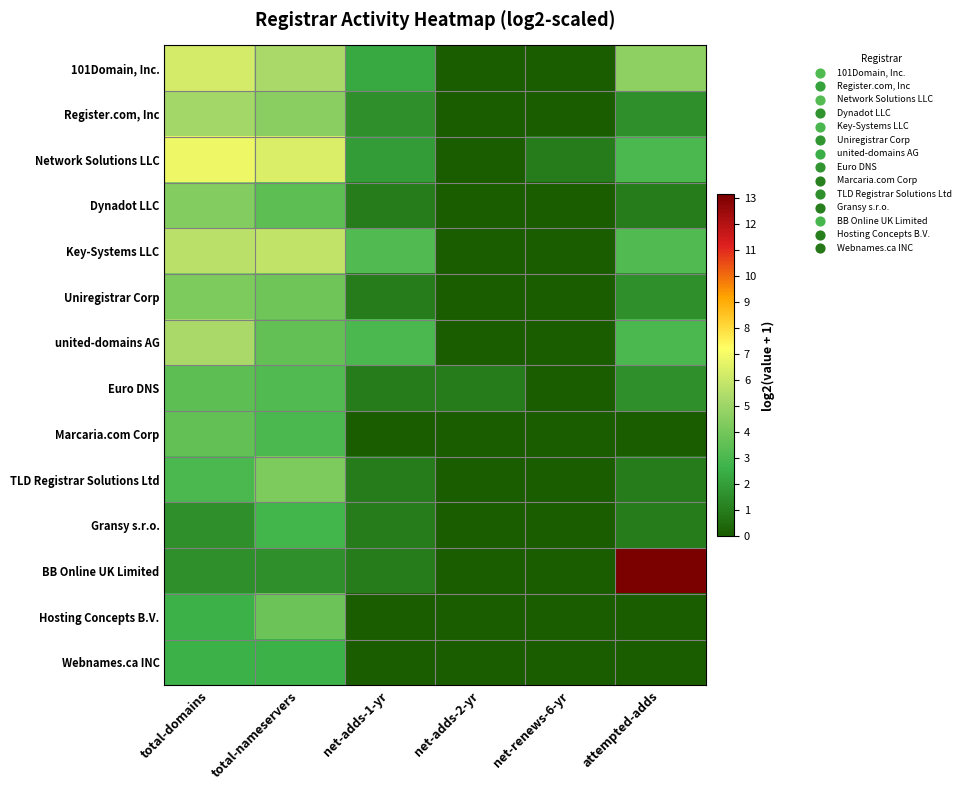

Reading right to left, extract all data points from this chart.

101Domain, Inc.: attempted-adds=4.6	net-renews-6-yr=0.0	net-adds-2-yr=0.0	net-adds-1-yr=2.3	total-nameservers=5.3	total-domains=6.2
Register.com, Inc: attempted-adds=1.6	net-renews-6-yr=0.0	net-adds-2-yr=0.0	net-adds-1-yr=1.6	total-nameservers=4.5	total-domains=5.2
Network Solutions LLC: attempted-adds=3.0	net-renews-6-yr=1.0	net-adds-2-yr=0.0	net-adds-1-yr=2.0	total-nameservers=6.4	total-domains=6.9
Dynadot LLC: attempted-adds=1.0	net-renews-6-yr=0.0	net-adds-2-yr=0.0	net-adds-1-yr=1.0	total-nameservers=3.5	total-domains=4.4
Key-Systems LLC: attempted-adds=3.2	net-renews-6-yr=0.0	net-adds-2-yr=0.0	net-adds-1-yr=3.2	total-nameservers=5.8	total-domains=5.7
Uniregistrar Corp: attempted-adds=1.6	net-renews-6-yr=0.0	net-adds-2-yr=0.0	net-adds-1-yr=1.0	total-nameservers=3.9	total-domains=4.2
united-domains AG: attempted-adds=3.0	net-renews-6-yr=0.0	net-adds-2-yr=0.0	net-adds-1-yr=3.0	total-nameservers=3.6	total-domains=5.3
Euro DNS: attempted-adds=1.6	net-renews-6-yr=0.0	net-adds-2-yr=1.0	net-adds-1-yr=1.0	total-nameservers=3.2	total-domains=3.5
Marcaria.com Corp: attempted-adds=0.0	net-renews-6-yr=0.0	net-adds-2-yr=0.0	net-adds-1-yr=0.0	total-nameservers=3.0	total-domains=3.6
TLD Registrar Solutions Ltd: attempted-adds=1.0	net-renews-6-yr=0.0	net-adds-2-yr=0.0	net-adds-1-yr=1.0	total-nameservers=4.2	total-domains=3.0
Gransy s.r.o.: attempted-adds=1.0	net-renews-6-yr=0.0	net-adds-2-yr=0.0	net-adds-1-yr=1.0	total-nameservers=2.8	total-domains=1.6
BB Online UK Limited: attempted-adds=13.1	net-renews-6-yr=0.0	net-adds-2-yr=0.0	net-adds-1-yr=1.0	total-nameservers=1.6	total-domains=1.6
Hosting Concepts B.V.: attempted-adds=0.0	net-renews-6-yr=0.0	net-adds-2-yr=0.0	net-adds-1-yr=0.0	total-nameservers=3.8	total-domains=2.6
Webnames.ca INC: attempted-adds=0.0	net-renews-6-yr=0.0	net-adds-2-yr=0.0	net-adds-1-yr=0.0	total-nameservers=2.6	total-domains=2.6